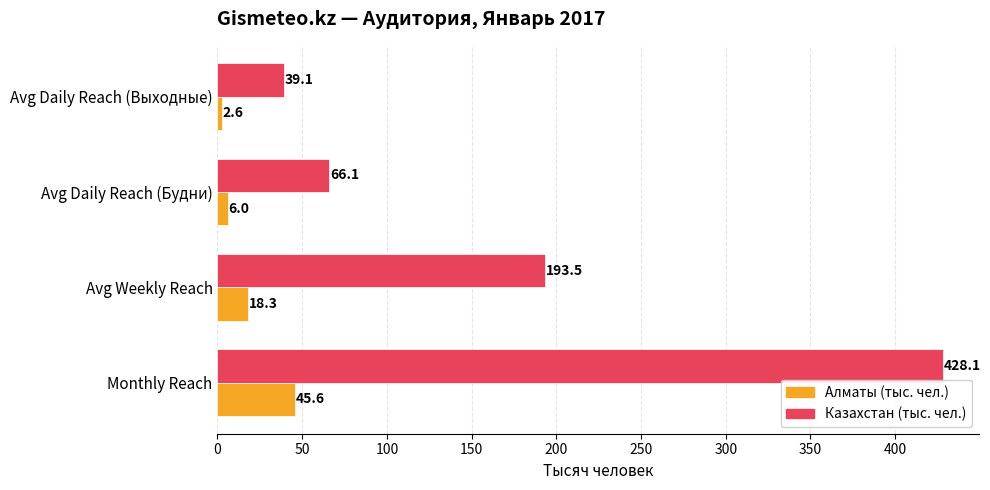

What value does the Алматы (тыс. чел.) series have at Monthly Reach?

45.6